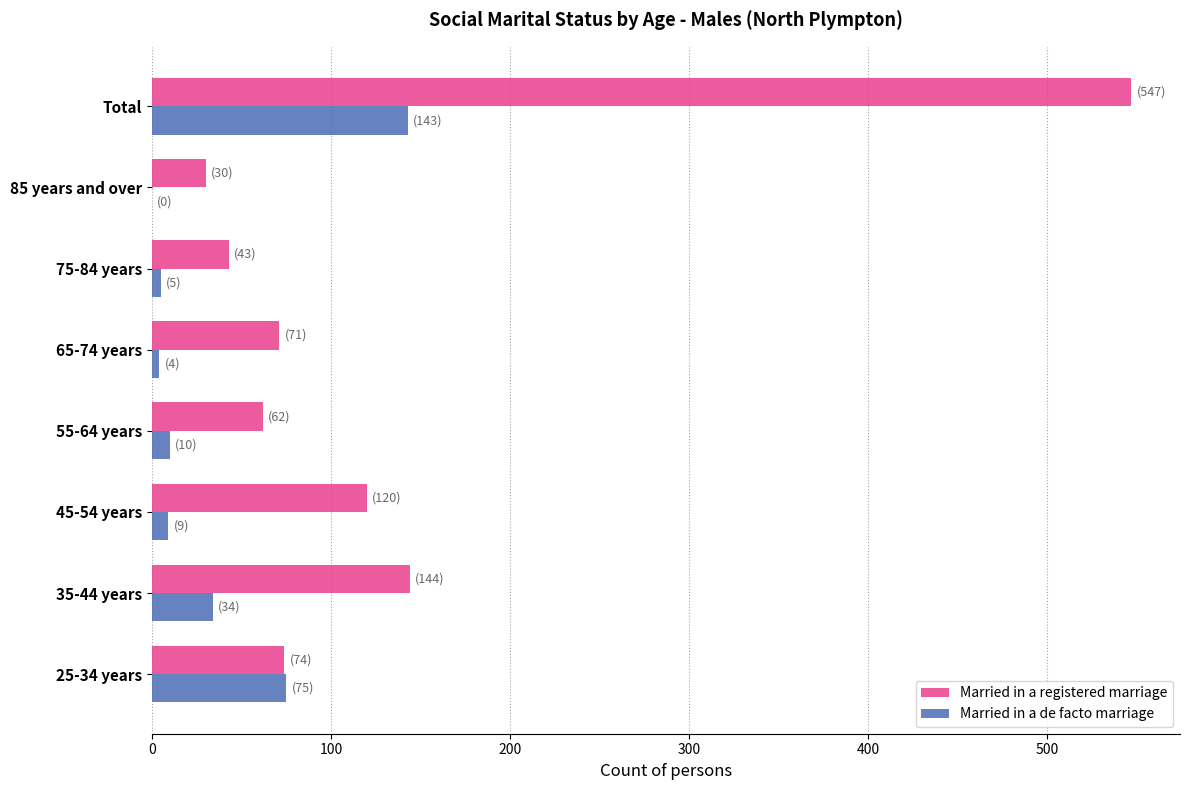

What is the highest value of the Married in a registered marriage series?

547